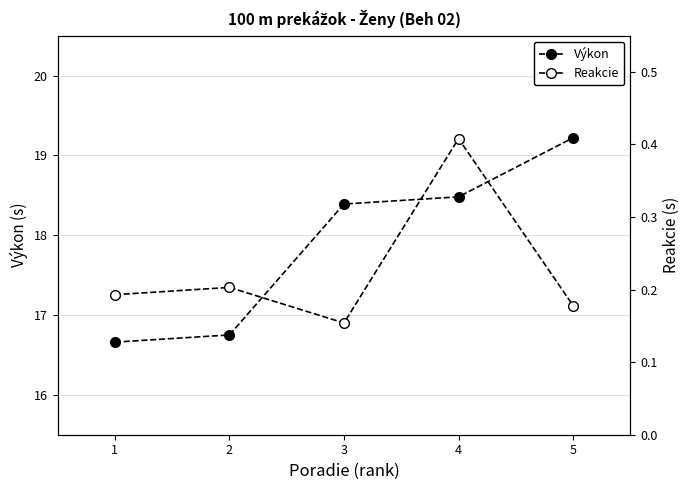

Where is Výkon nearest to the value 17?

2